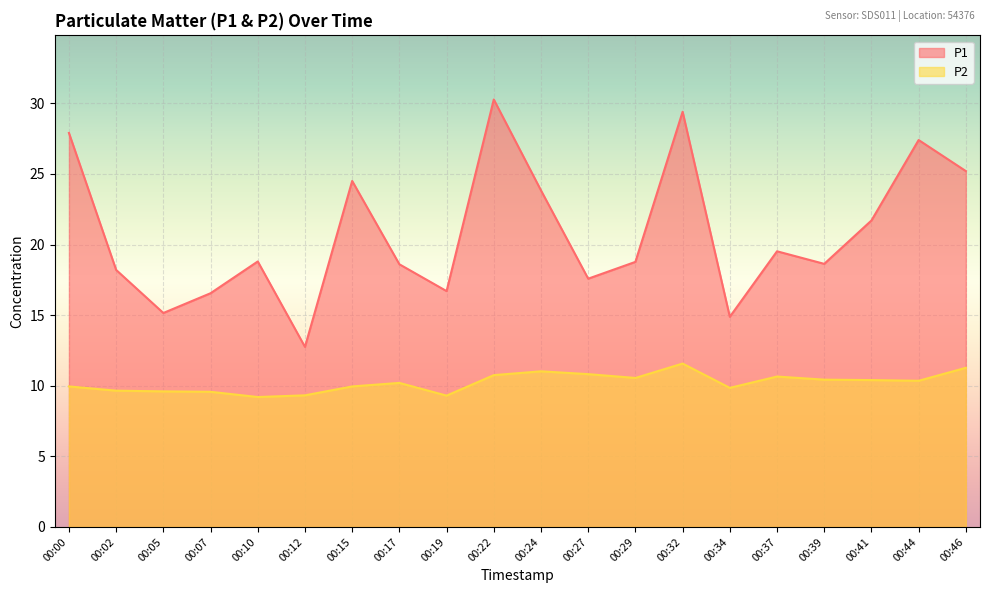

What is the total value across all series at 00:44?

37.8